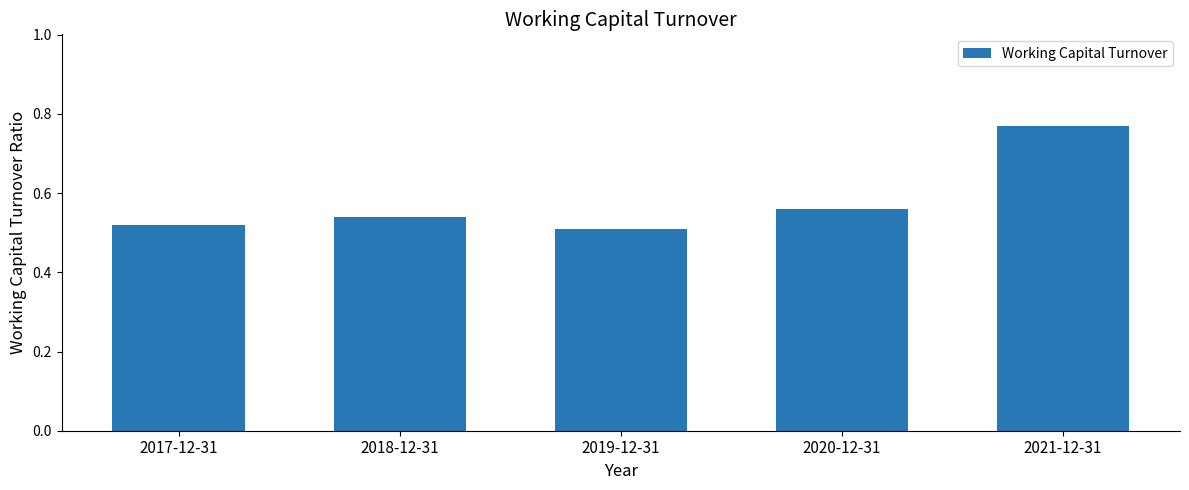

How many categories are shown in the chart?

5